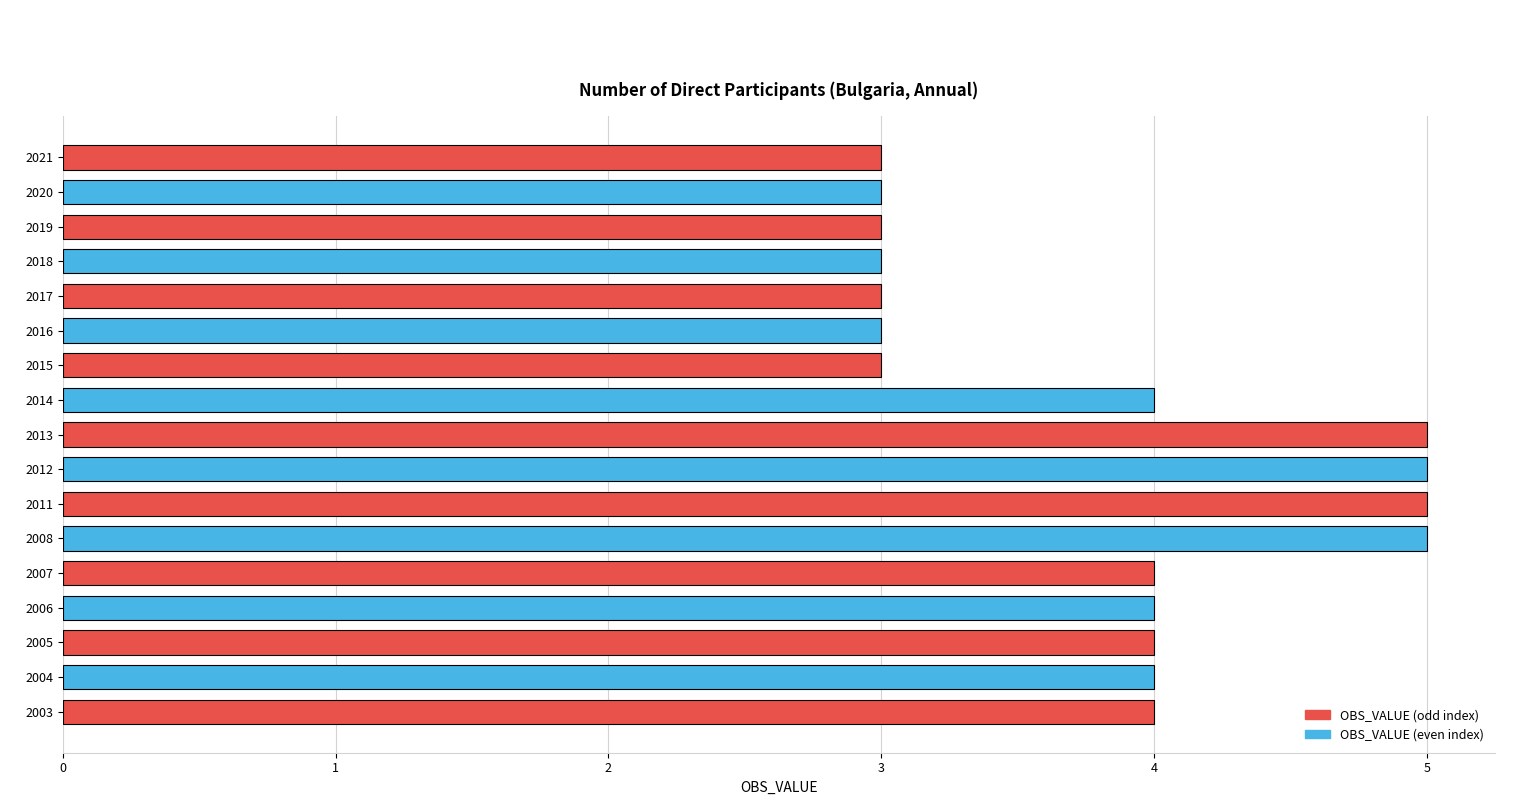

What is the change in value from 2011 to 2017?

-2